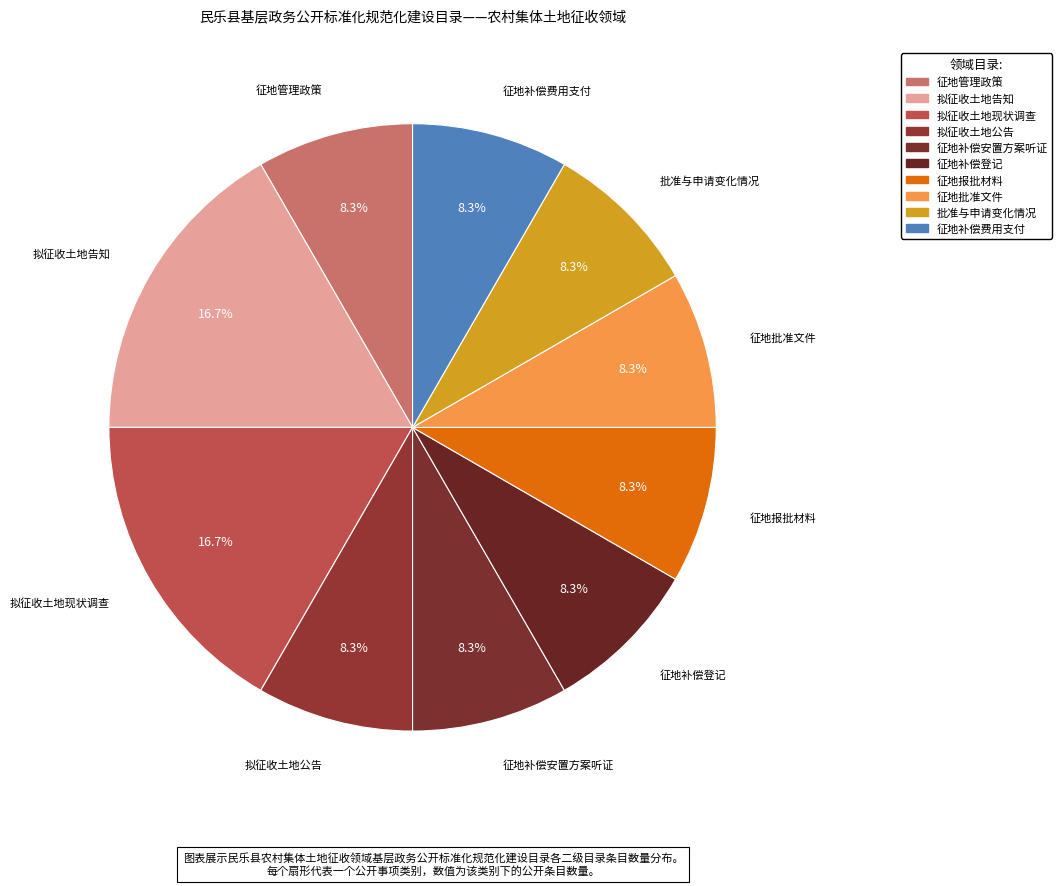

How many segments does this pie chart have?

10